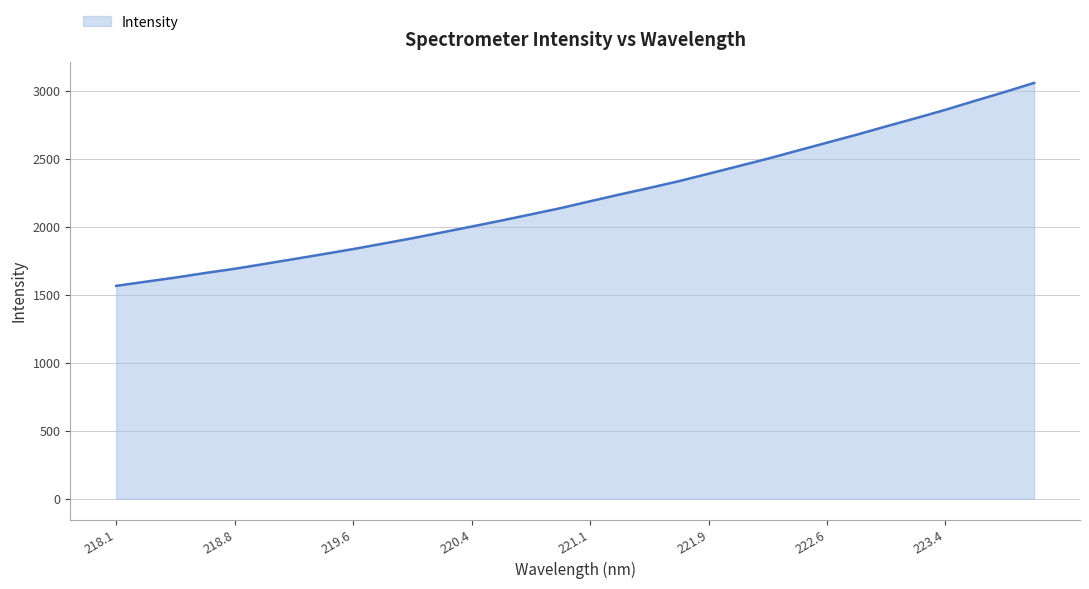

What is the maximum value shown in the chart?

3059.7